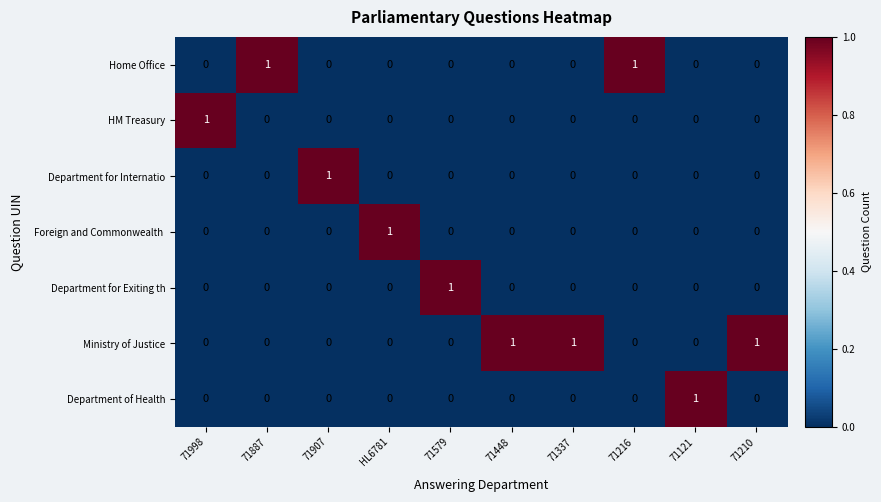

Count the Department for Exiting th values in the range 0 to 1.

10